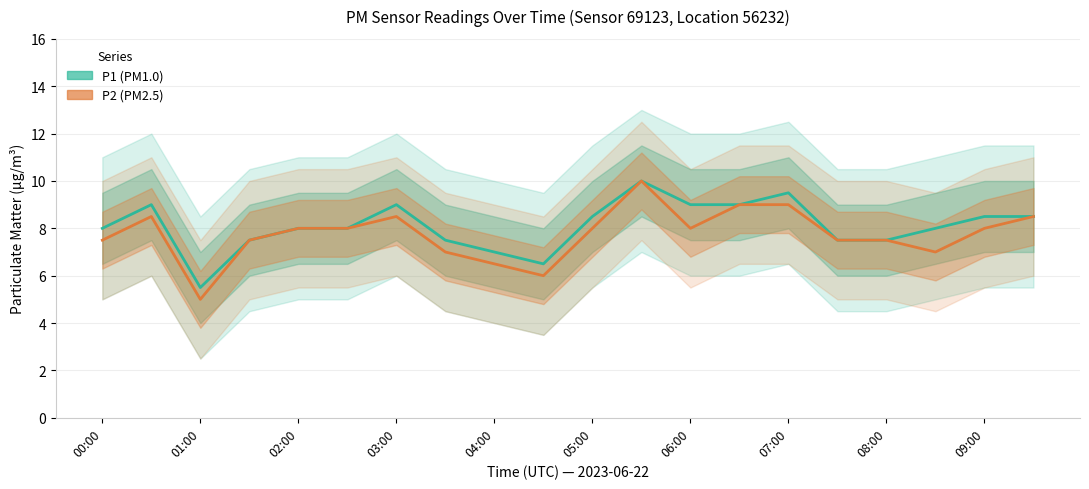

The P1 series shows 17.7 at 11. True or false?

False